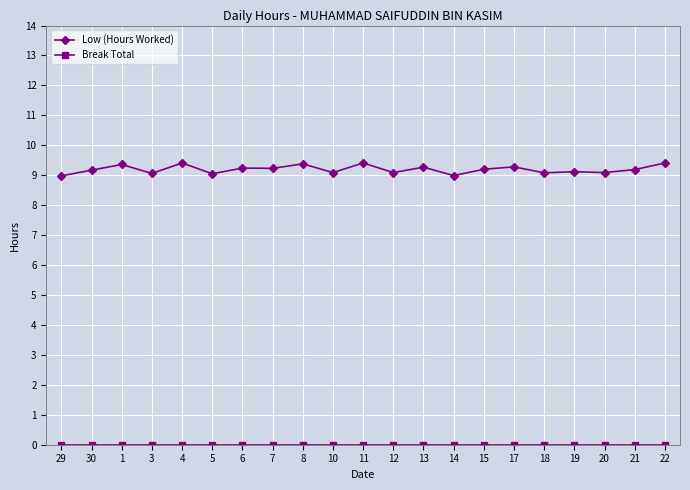

Which series has the widest spread of values?

Low (Hours Worked)